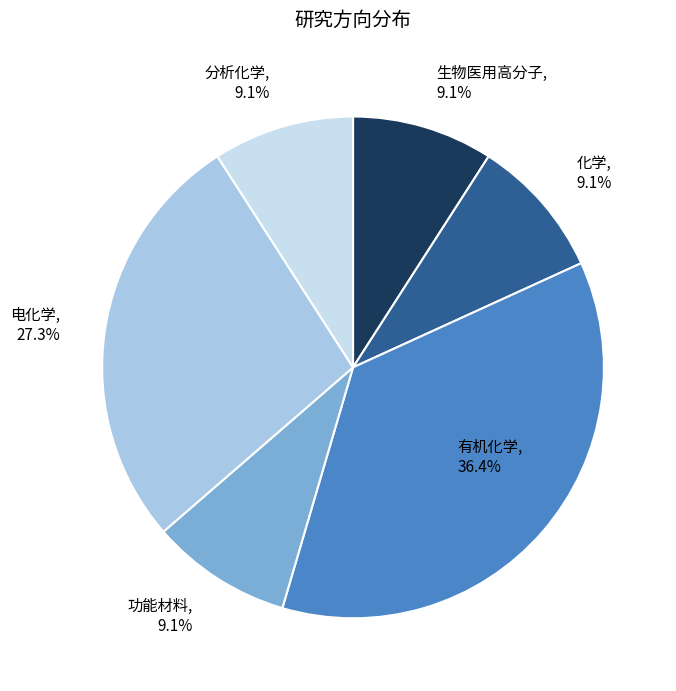

How many segments does this pie chart have?

6